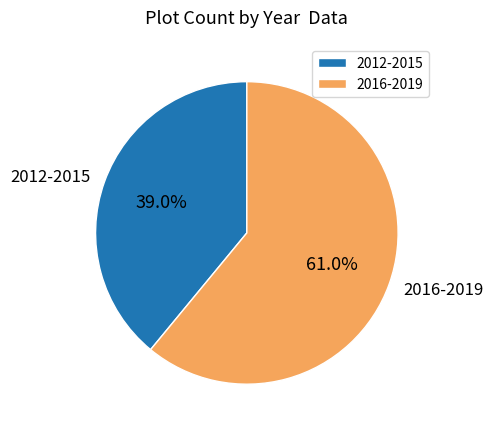

Which category has the biggest portion of the pie?

2016-2019